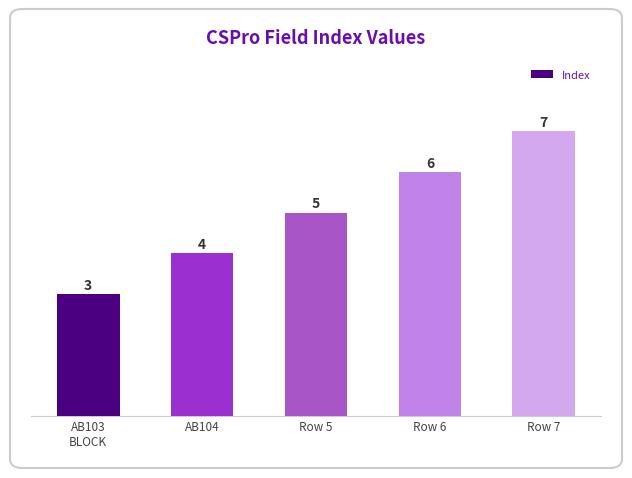

How many categories are shown in the chart?

5